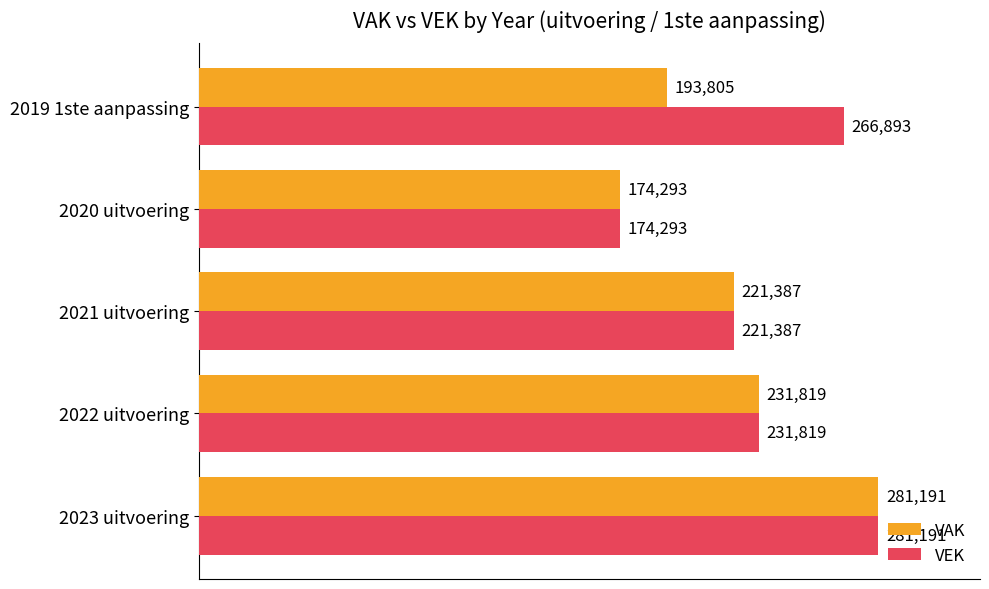

How many categories are shown in the chart?

5